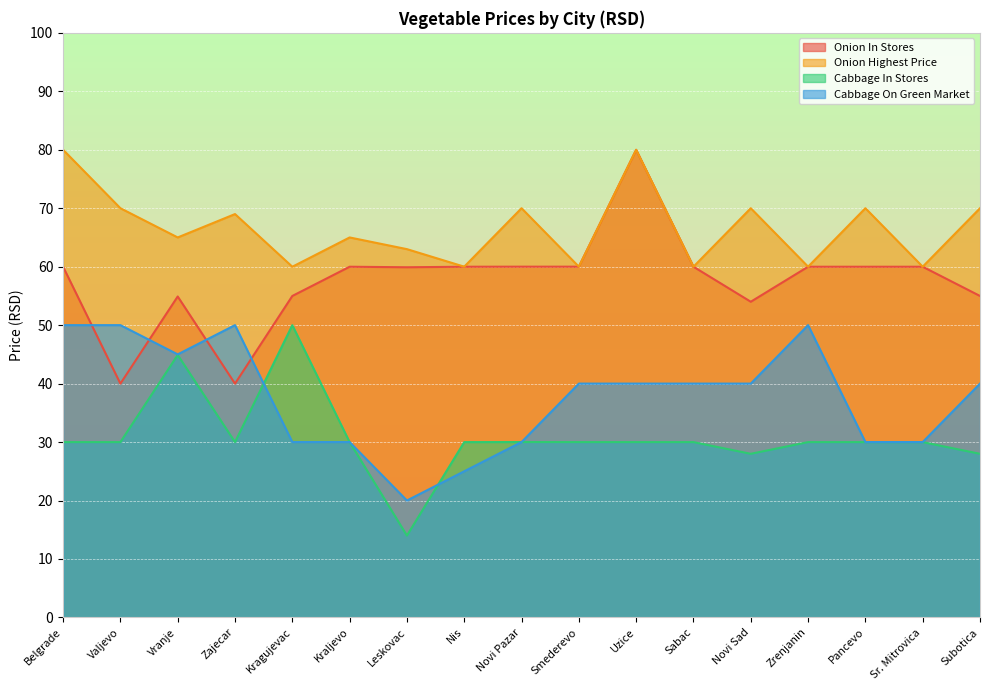

Which category has the lowest value in the Cabbage In Stores series?

Leskovac